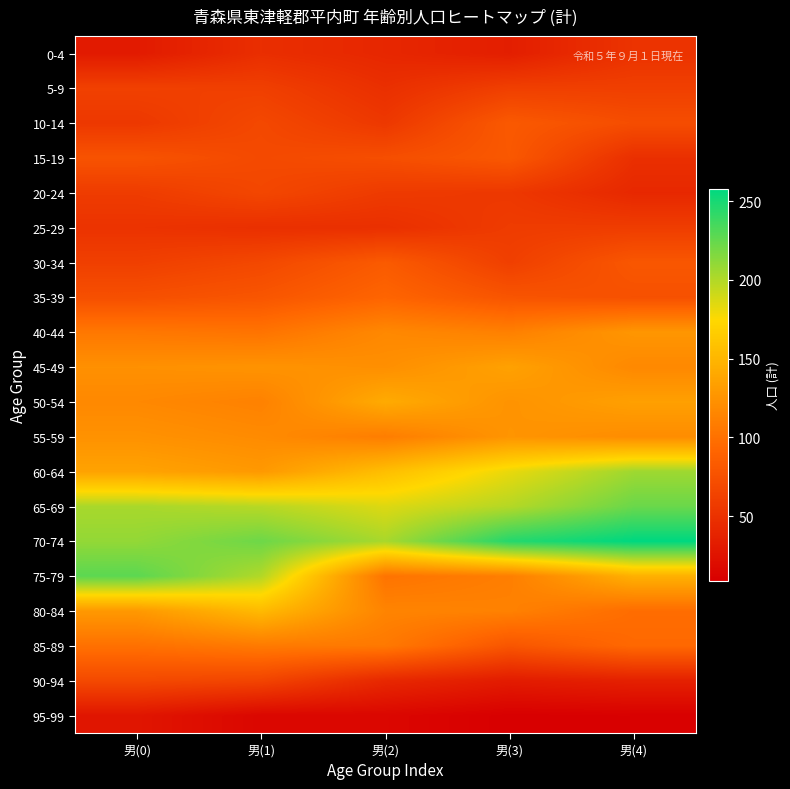

Reading right to left, transcribe all the data shown in this chart.

0-4: 男(4)=51	男(3)=34	男(2)=41	男(1)=47	男(0)=31
5-9: 男(4)=61	男(3)=61	男(2)=48	男(1)=61	男(0)=62
10-14: 男(4)=72	男(3)=82	男(2)=55	男(1)=68	男(0)=55
15-19: 男(4)=48	男(3)=81	男(2)=73	男(1)=69	男(0)=77
20-24: 男(4)=42	男(3)=55	男(2)=57	男(1)=67	男(0)=58
25-29: 男(4)=59	男(3)=58	男(2)=48	男(1)=48	男(0)=51
30-34: 男(4)=80	男(3)=61	男(2)=83	男(1)=68	男(0)=61
35-39: 男(4)=75	男(3)=78	男(2)=91	男(1)=79	男(0)=74
40-44: 男(4)=127	男(3)=111	男(2)=117	男(1)=102	男(0)=105
45-49: 男(4)=117	男(3)=135	男(2)=122	男(1)=125	男(0)=123
50-54: 男(4)=134	男(3)=125	男(2)=142	男(1)=112	男(0)=117
55-59: 男(4)=120	男(3)=126	男(2)=109	男(1)=119	男(0)=124
60-64: 男(4)=206	男(3)=182	男(2)=156	男(1)=129	男(0)=136
65-69: 男(4)=223	男(3)=199	男(2)=186	男(1)=198	男(0)=203
70-74: 男(4)=258	男(3)=246	男(2)=203	男(1)=222	男(0)=210
75-79: 男(4)=146	男(3)=110	男(2)=102	男(1)=200	男(0)=228
80-84: 男(4)=97	男(3)=112	男(2)=114	男(1)=153	男(0)=129
85-89: 男(4)=94	男(3)=79	男(2)=106	男(1)=107	男(0)=100
90-94: 男(4)=36	男(3)=32	男(2)=42	男(1)=65	男(0)=69
95-99: 男(4)=10	男(3)=9	男(2)=15	男(1)=15	男(0)=27